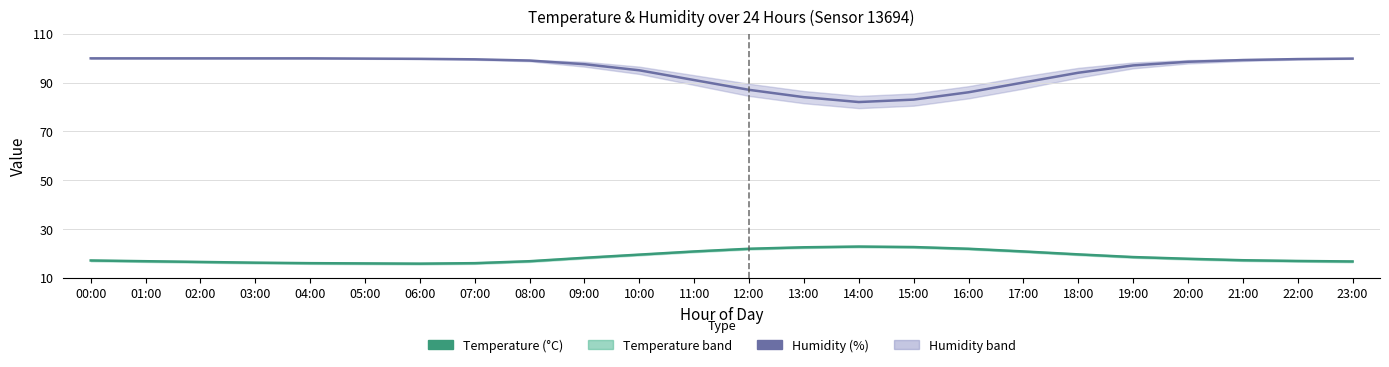

What position from the left is 18:00?

19